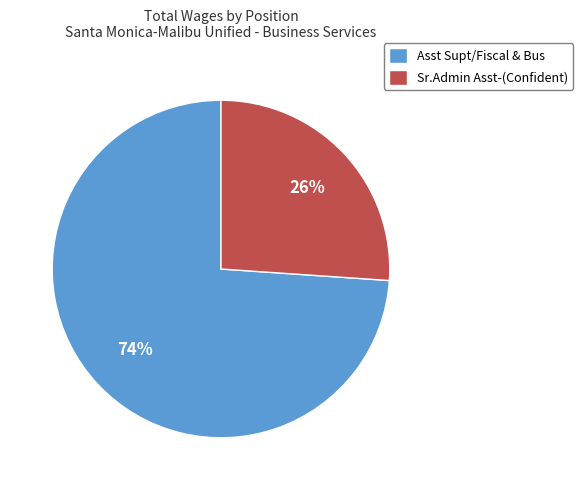

Count the number of slices in the pie.

2